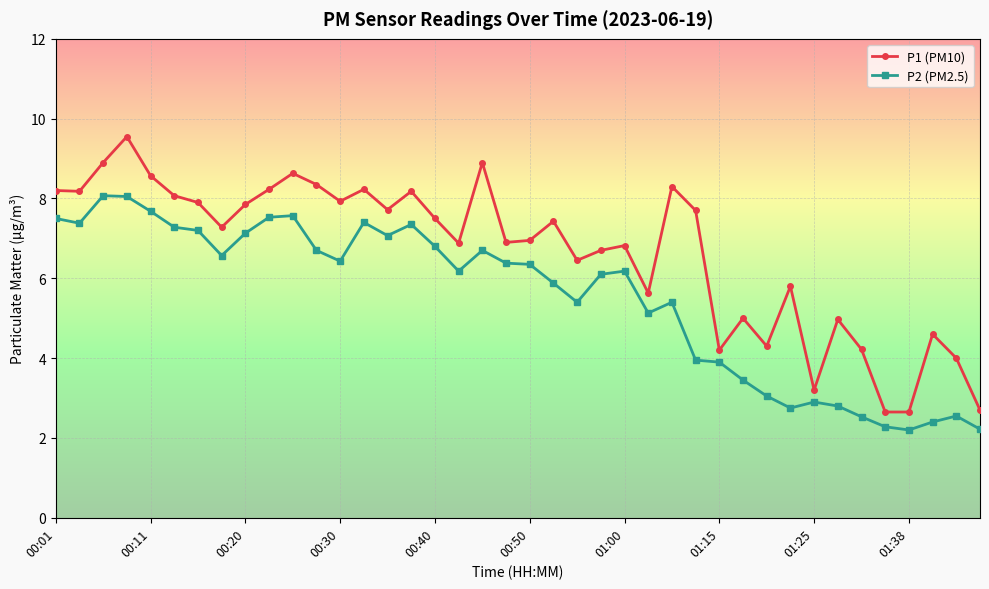

How many categories are shown in the chart?

40